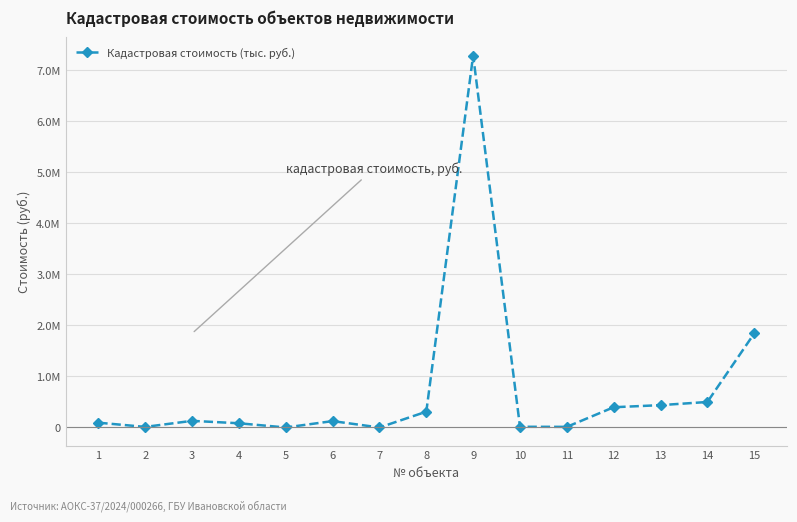

The chart shows a value of 125211.5 at 6. True or false?

True